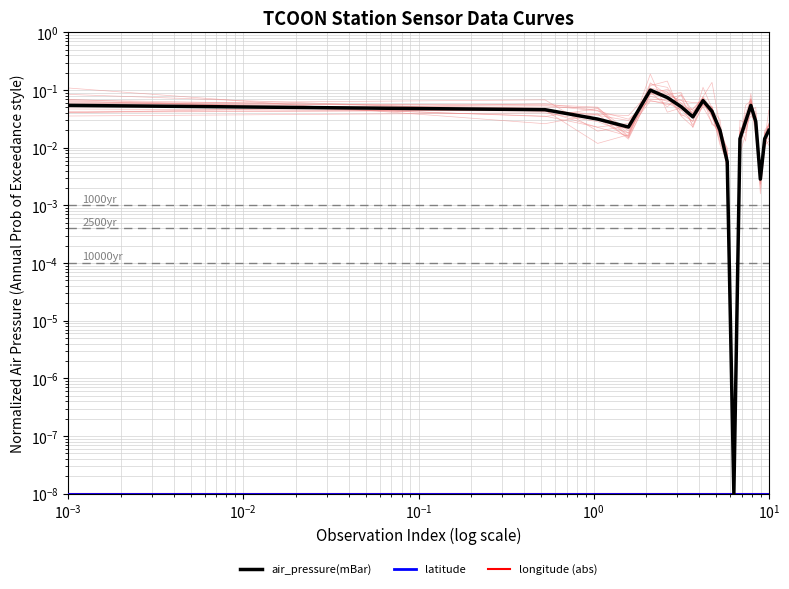

How many distinct data groups are displayed?

3